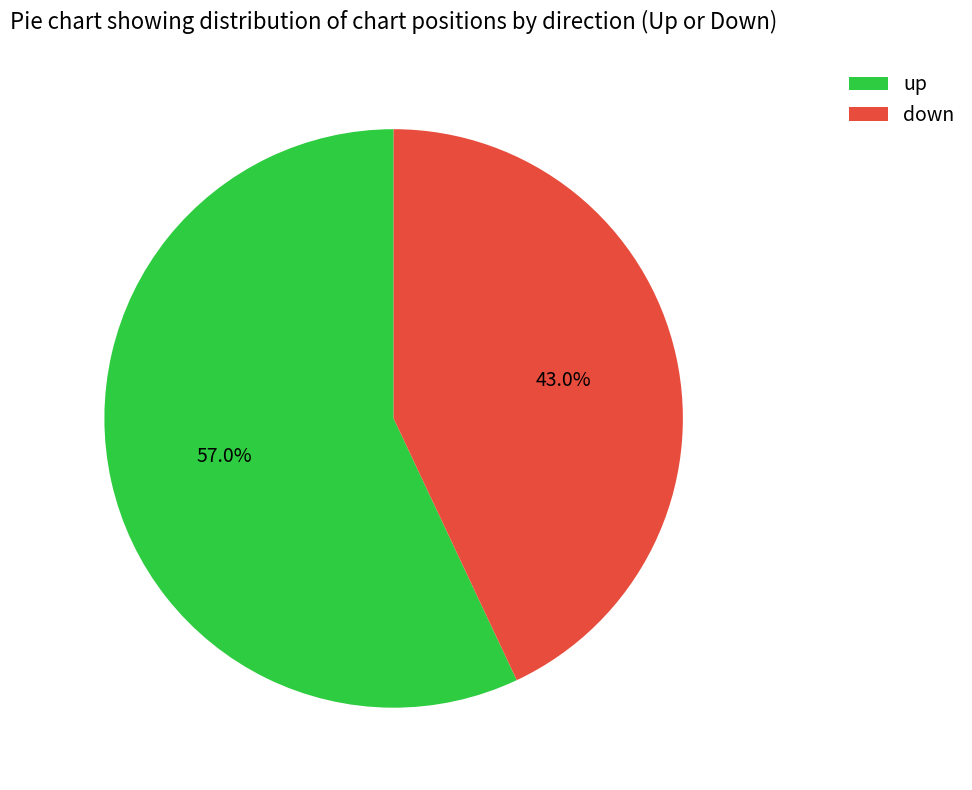

Between up and down, which is larger?

up